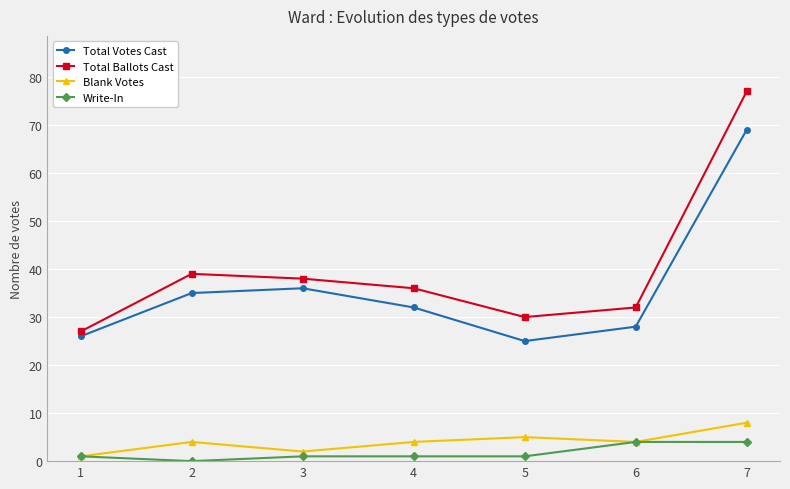

What is the lowest value of the Total Votes Cast series?

25